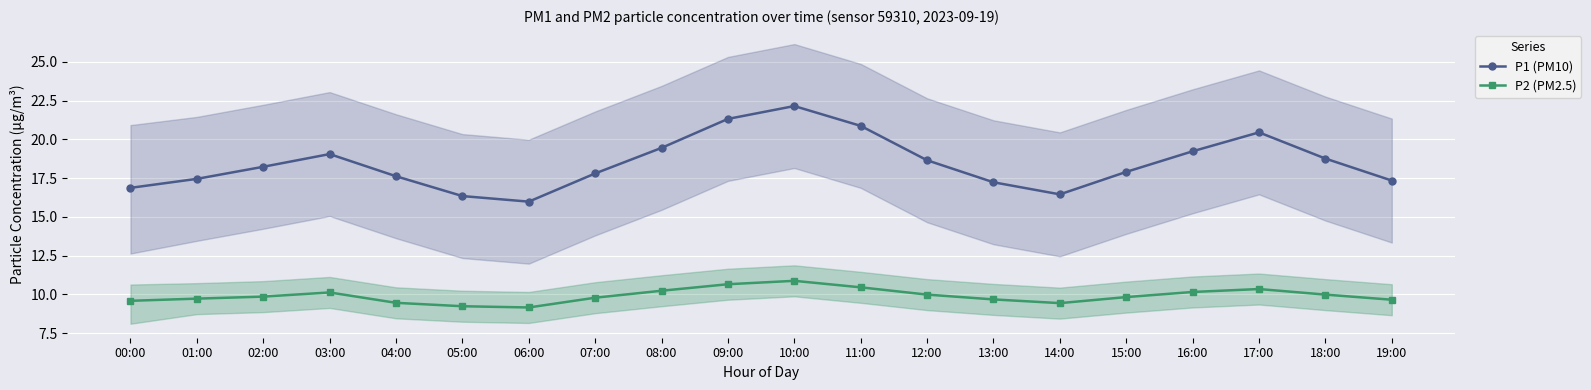

What position from the right is 18:00?

2